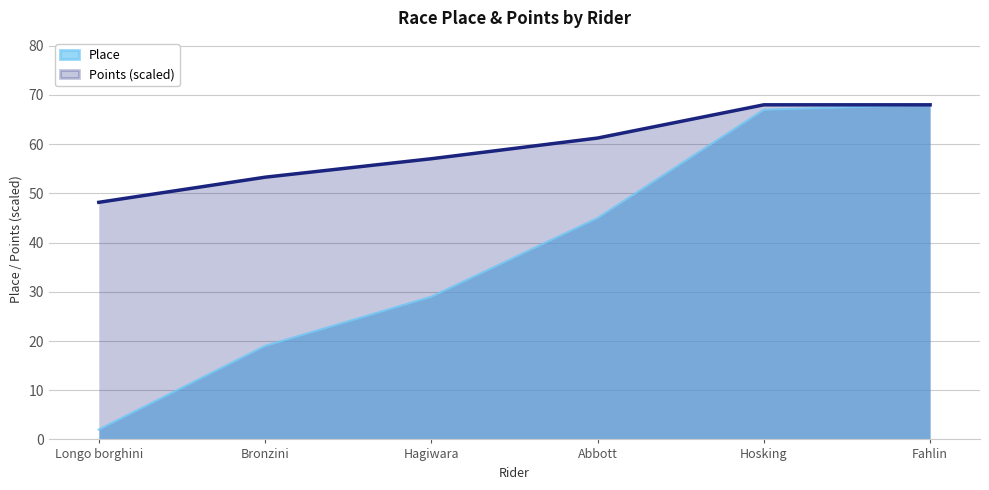

At which label does Place reach its peak?

Fahlin